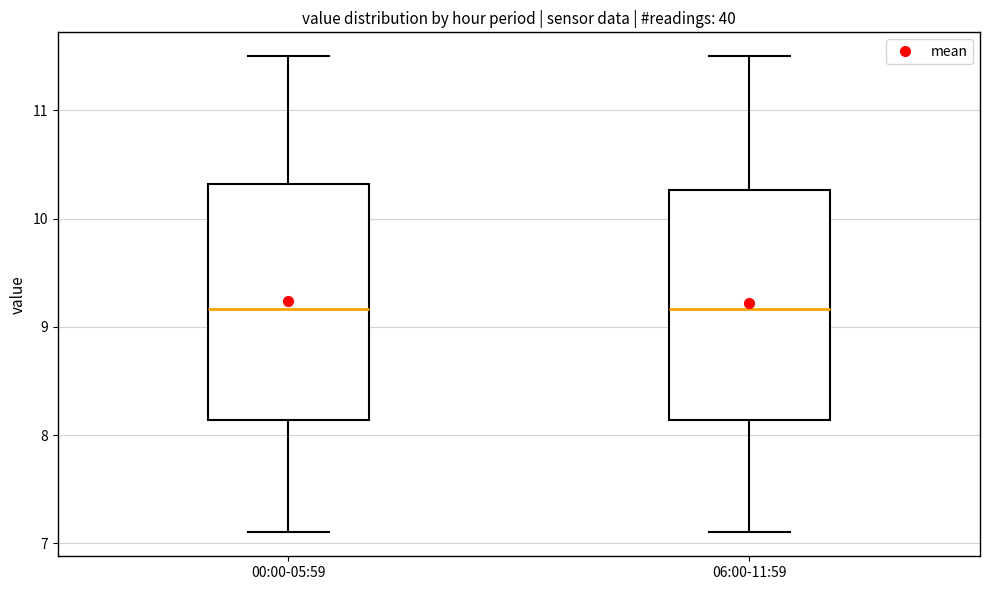

Reading left to right, read every box against the y-axis: the position of its median line, the range the box covers, and the ends of its whiskers. The values are not printed on the chart, so give them approximately, as read against the axis.

00:00-05:59: median 9.2, box 8.1 to 10.3, whiskers 7.1 to 11.5
06:00-11:59: median 9.2, box 8.1 to 10.3, whiskers 7.1 to 11.5